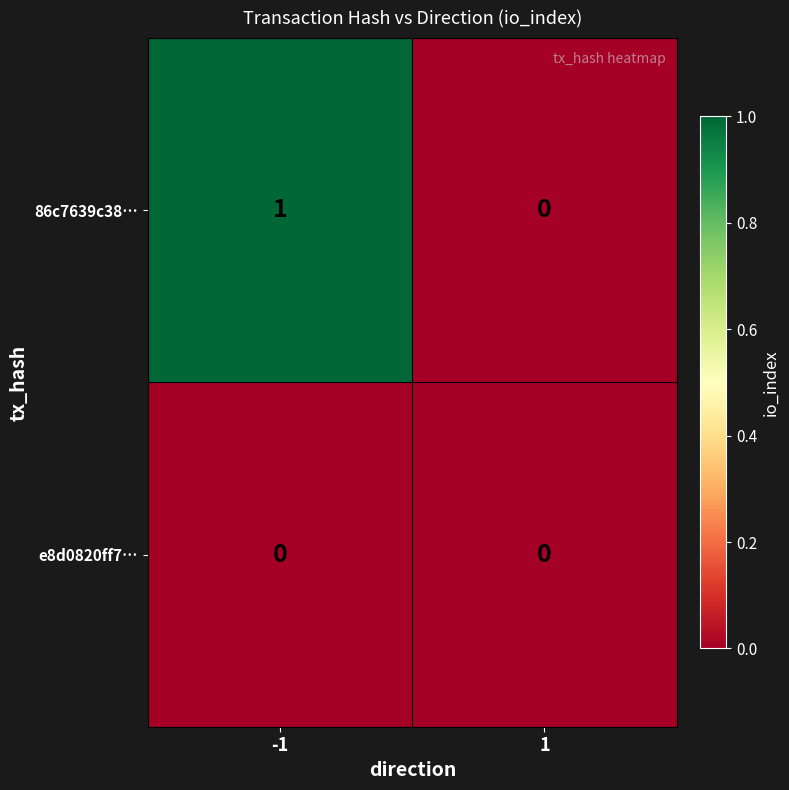

The value of 86c7639c38… at 1 is 0. True or false?

True